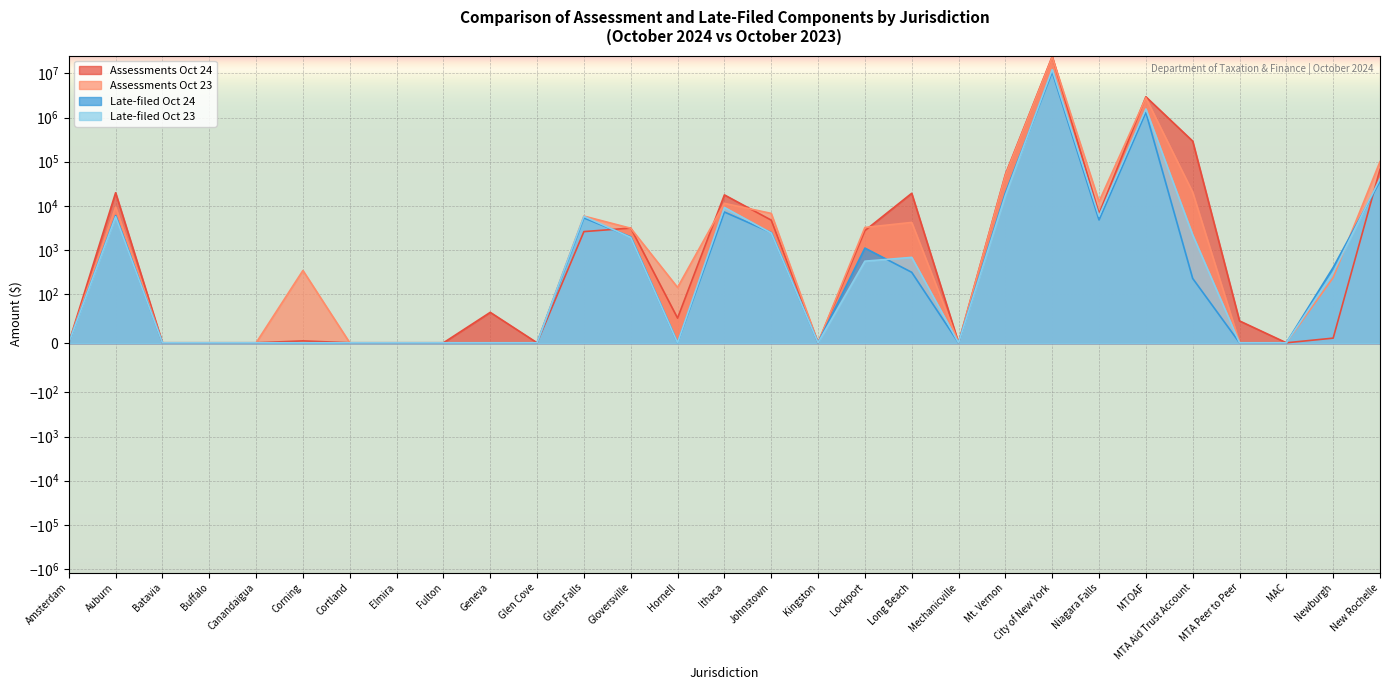

Where is the first local maximum for Late-filed Oct 23?

Auburn